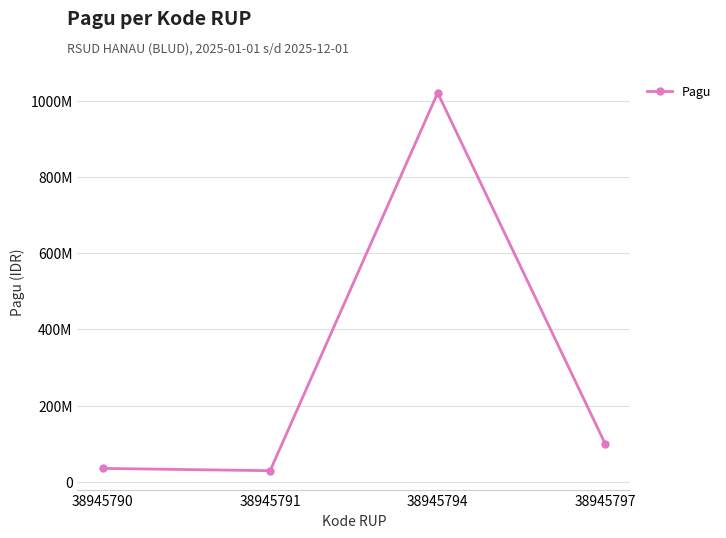

How many points are lower than both their immediate neighbors (excluding endpoints)?

1